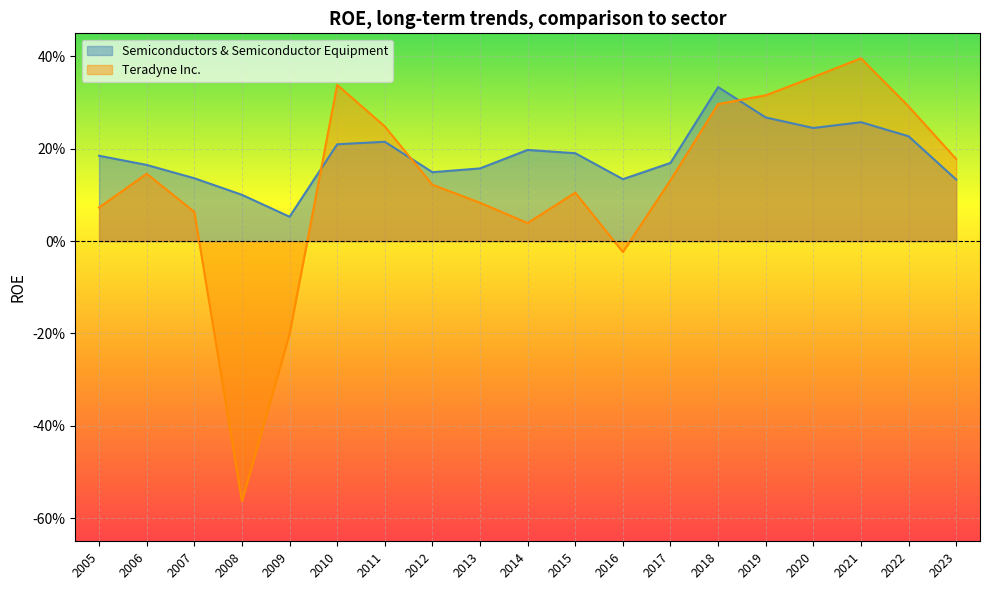

What is the maximum value shown in the chart?

0.4